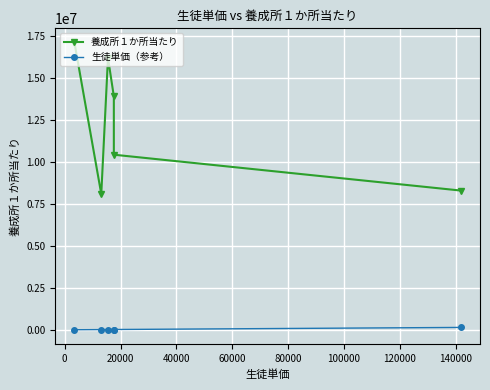

Is it true that 生徒単価（参考） equals 13100 at 0?

True